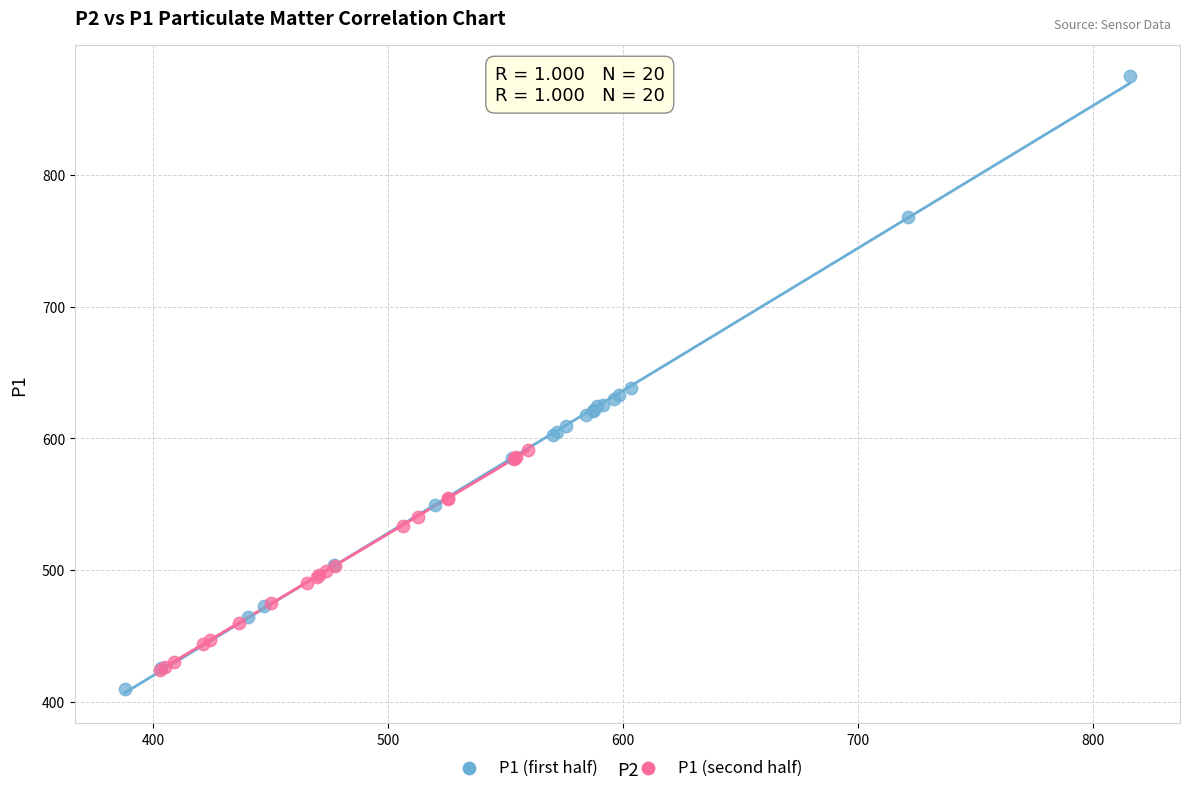

Which series has the widest spread of Y values?

P1 (first half)